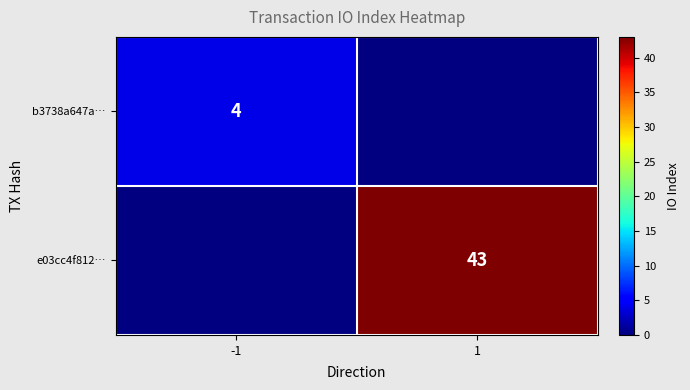

Is it true that e03cc4f812… equals 43 at 1?

True